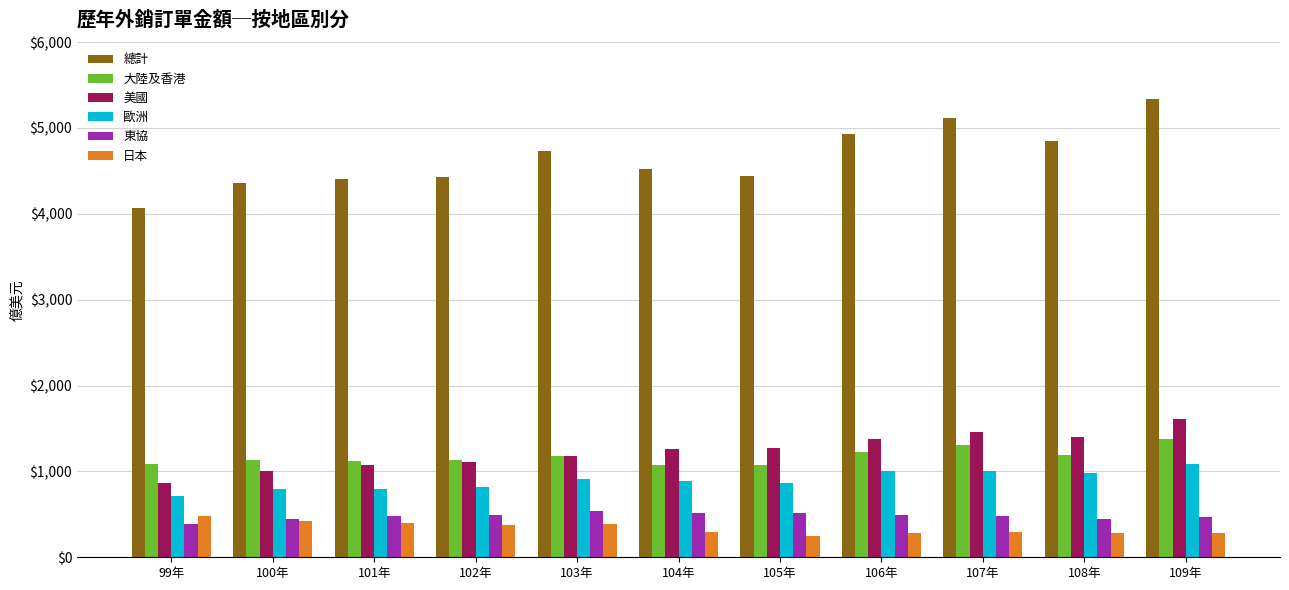

Which series changed the most between 101年 and 107年?

總計